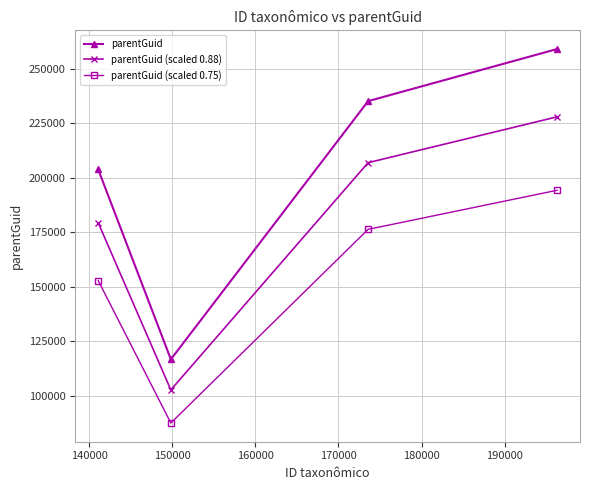

Which series has the largest range (max minus min)?

parentGuid